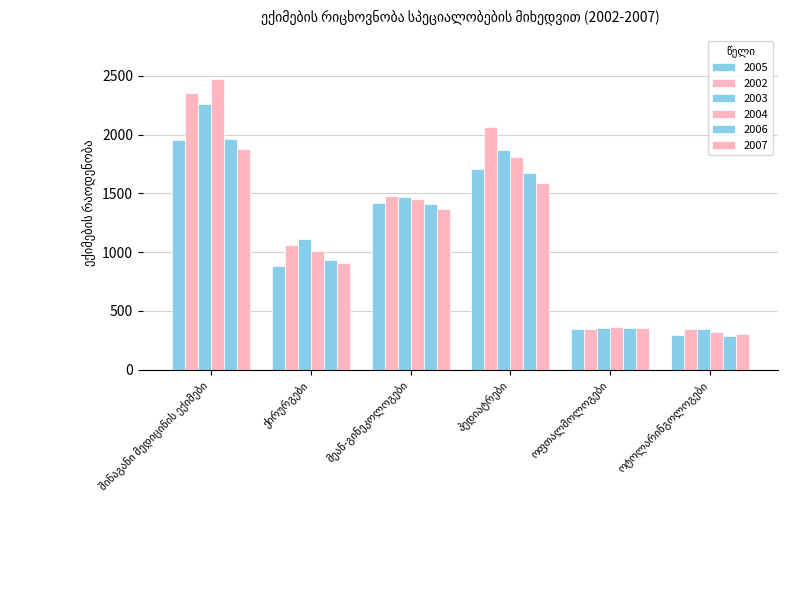

Which has a higher value, ქირურგები or პედიატრები?

პედიატრები